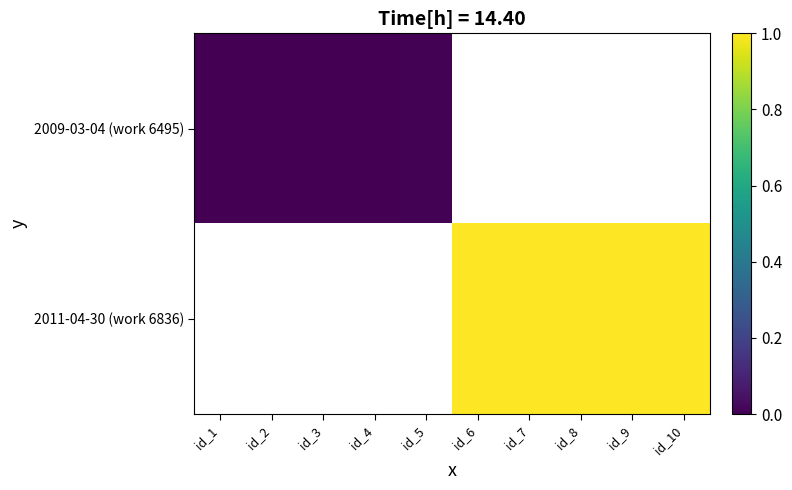

At how many categories does at least one series exceed 0?

9